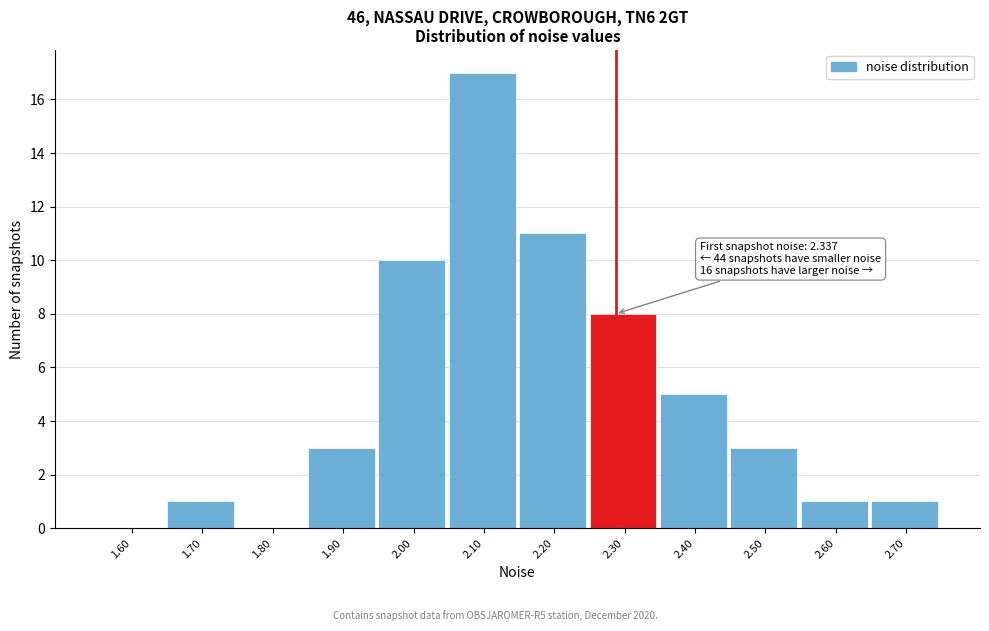

Reading left to right, extract all data points from this chart.

1.60=0	1.70=1	1.80=0	1.90=3	2.00=10	2.10=17	2.20=11	2.30=8	2.40=5	2.50=3	2.60=1	2.70=1